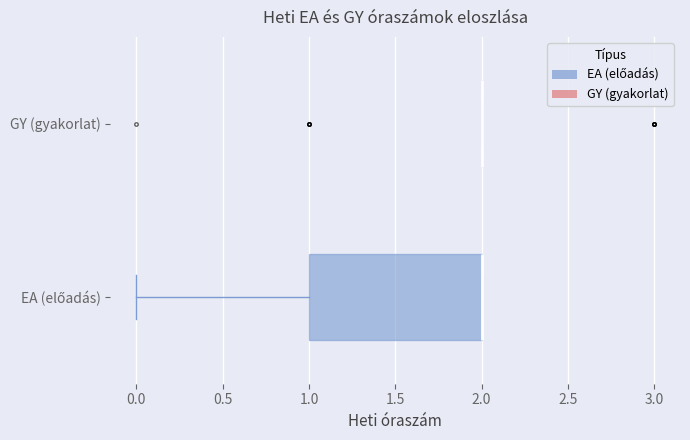

Reading bottom to top, transcribe this box plot: for each box, give where its median line is, the range the box spans, and where its two whiskers end, as read against the x-axis. The values are not printed on the chart, so give them approximately, as read against the axis.

EA (előadás): median 2 (drawn on the box's right edge), box 1 to 2, whiskers 0 to 2
GY (gyakorlat): box collapsed to a line at 2, whiskers 2 to 2